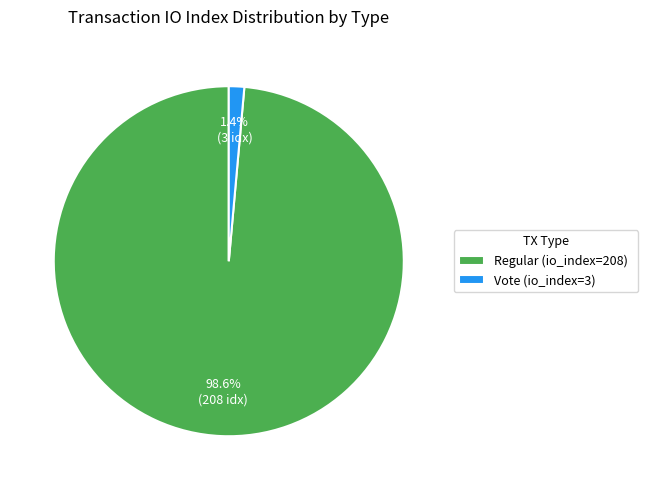

To the nearest percent, what is the difference between the largest and smallest slice percentages?

97%